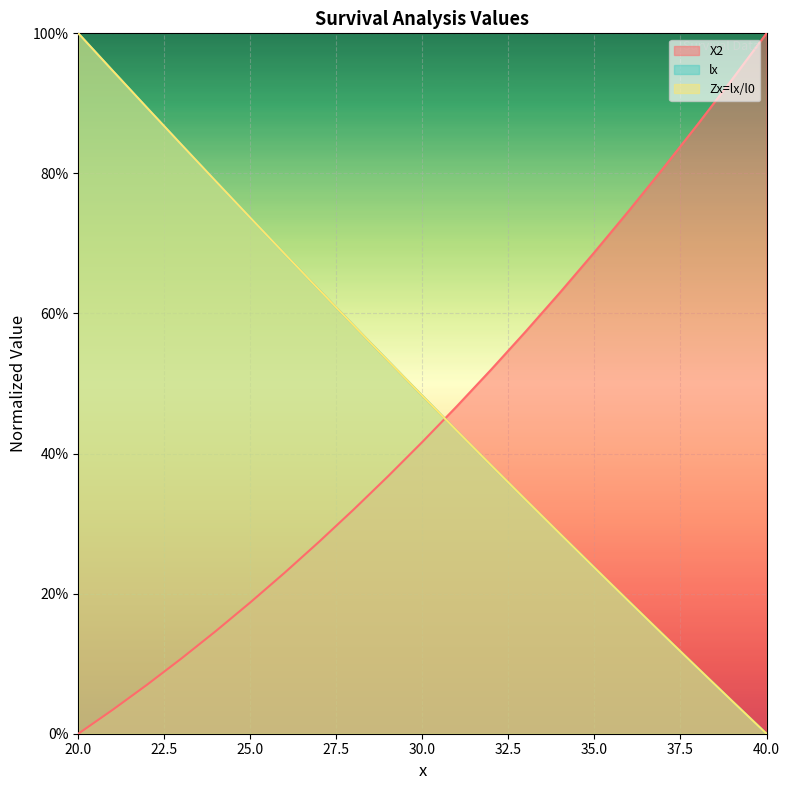

What is the value of the lx point at the 4th from the left?

0.8